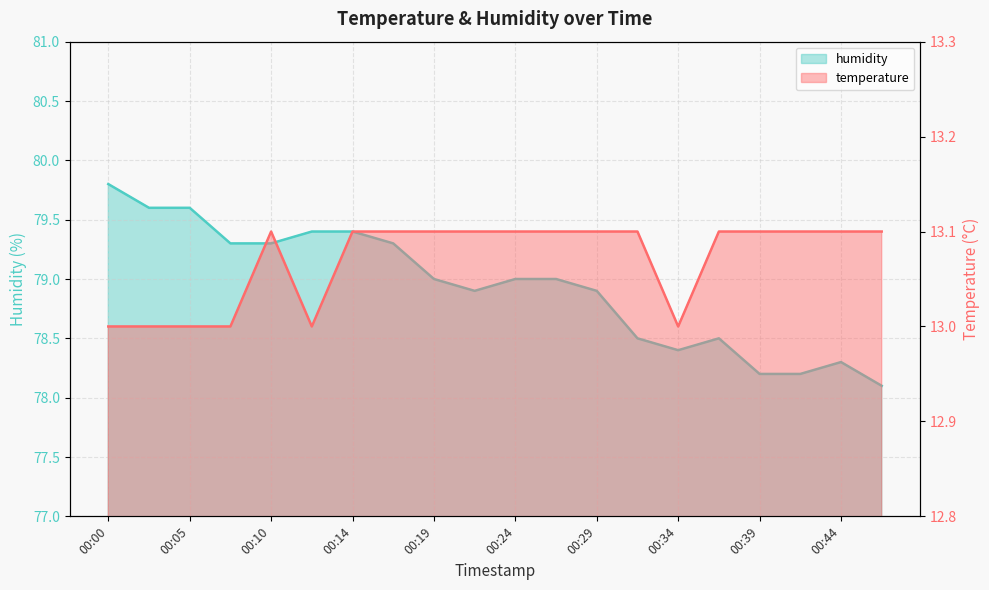

True or false: temperature has a value of 13.1 at 00:44.

True